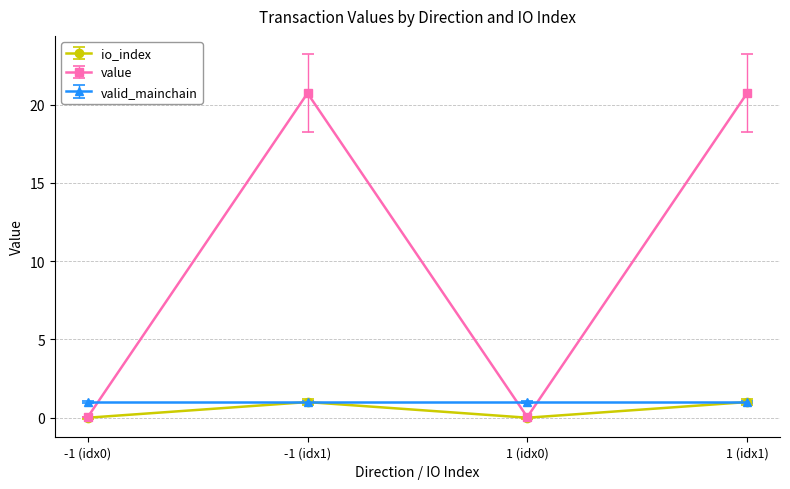

How many values in the io_index series are below 1?

2